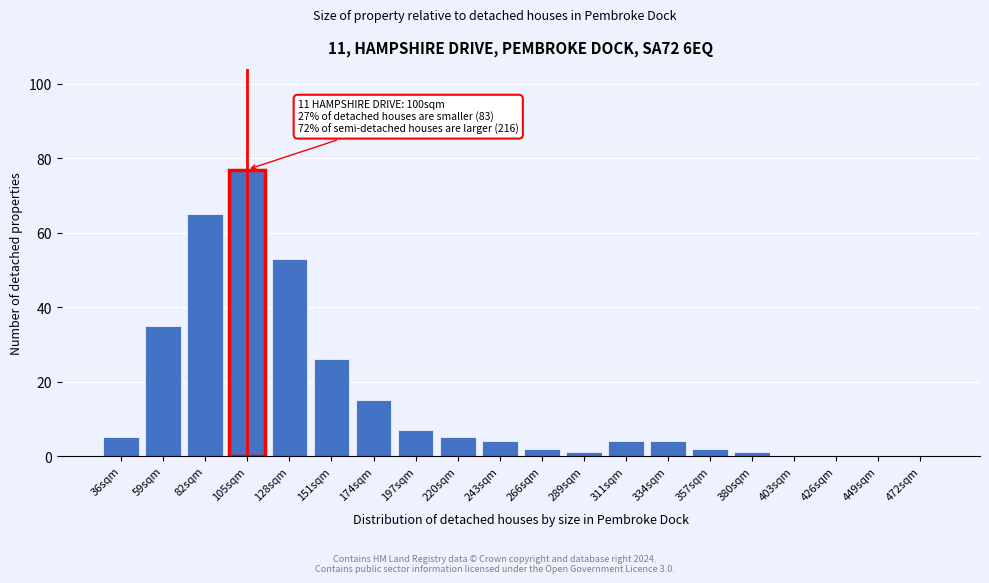

Reading left to right, what are all the values shown in this chart?

36sqm=5	59sqm=35	82sqm=65	105sqm=77	128sqm=53	151sqm=26	174sqm=15	197sqm=7	220sqm=5	243sqm=4	266sqm=2	289sqm=1	311sqm=4	334sqm=4	357sqm=2	380sqm=1	403sqm=0	426sqm=0	449sqm=0	472sqm=0